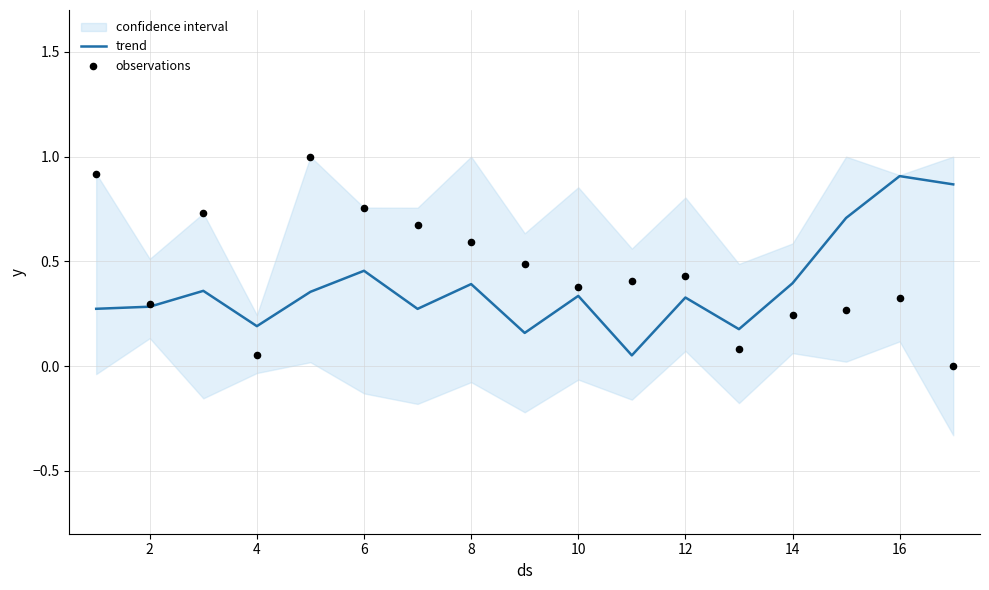

Which series has the largest total across all categories?

observations